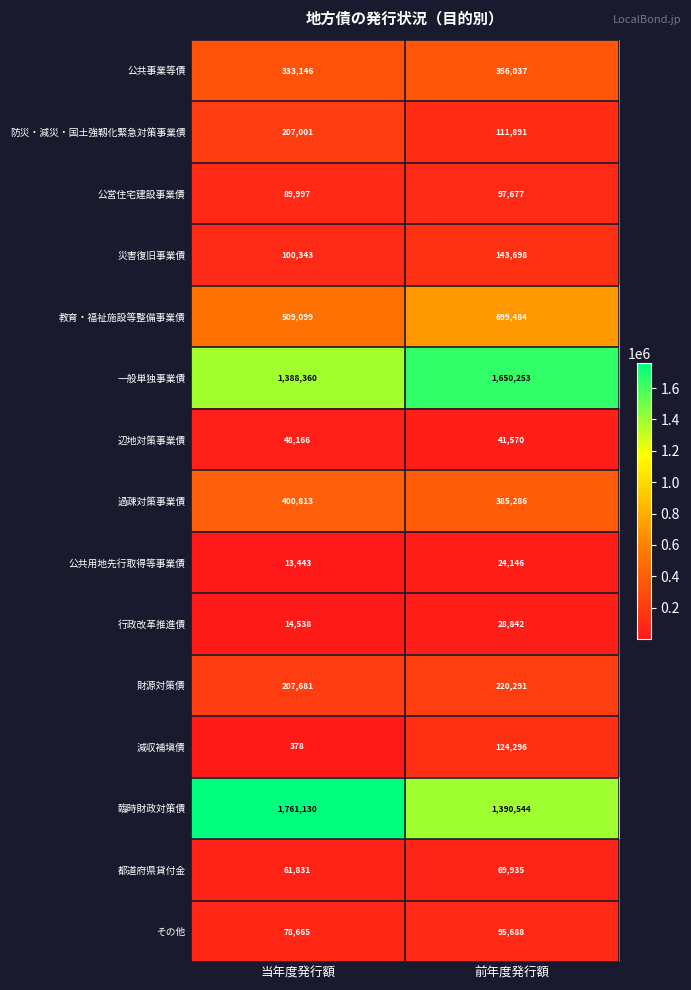

Rank the series by their maximum value, from lowest to highest.

公共用地先行取得等事業債, 行政改革推進債, 辺地対策事業債, 都道府県貸付金, その他, 公営住宅建設事業債, 減収補塡債, 災害復旧事業債, 防災・減災・国土強靱化緊急対策事業債, 財源対策債, 公共事業等債, 過疎対策事業債, 教育・福祉施設等整備事業債, 一般単独事業債, 臨時財政対策債